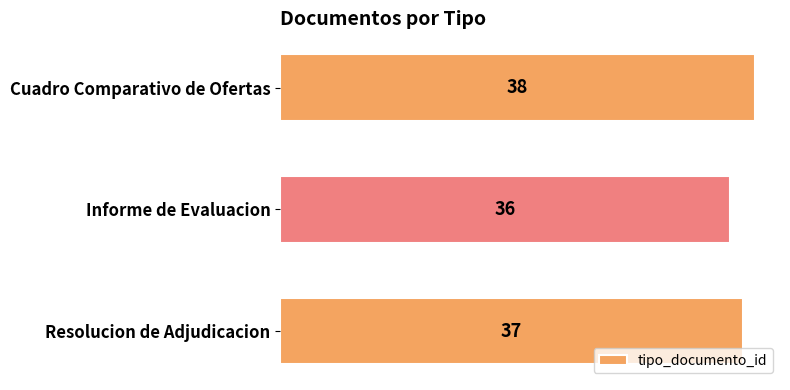

What is the average value?

37